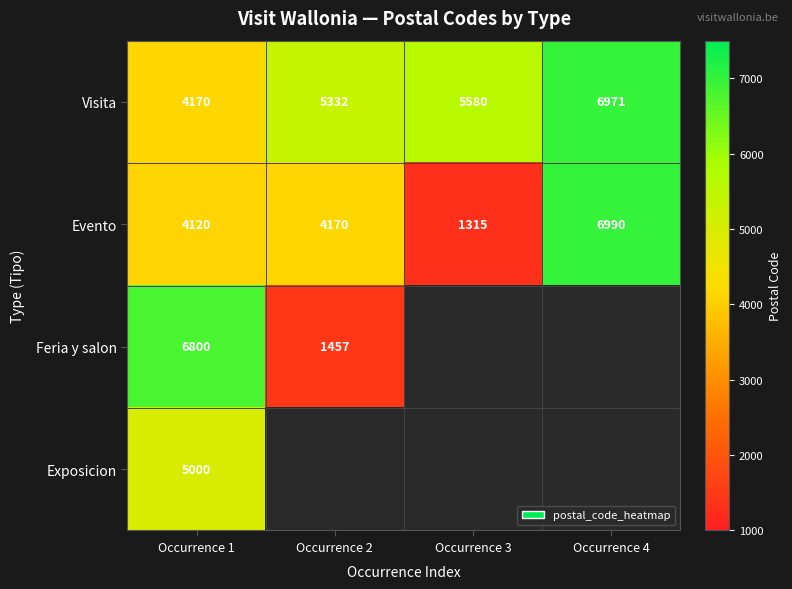

How many values in the Visita series are below 5580?

2